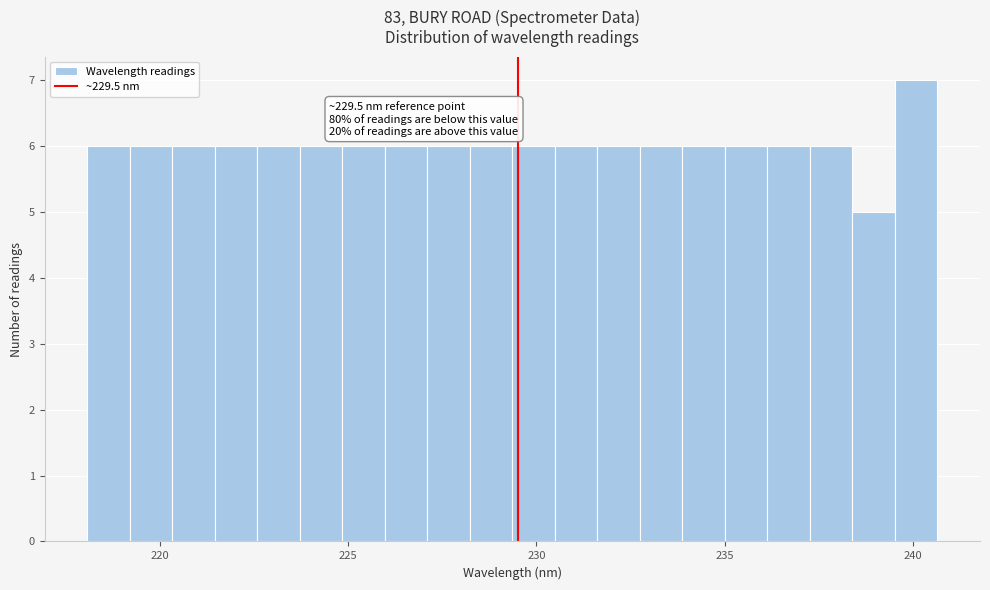

Around what value on the x-axis is the tallest bar? Give the approximate position of its centre, as read against the axis.

240.0